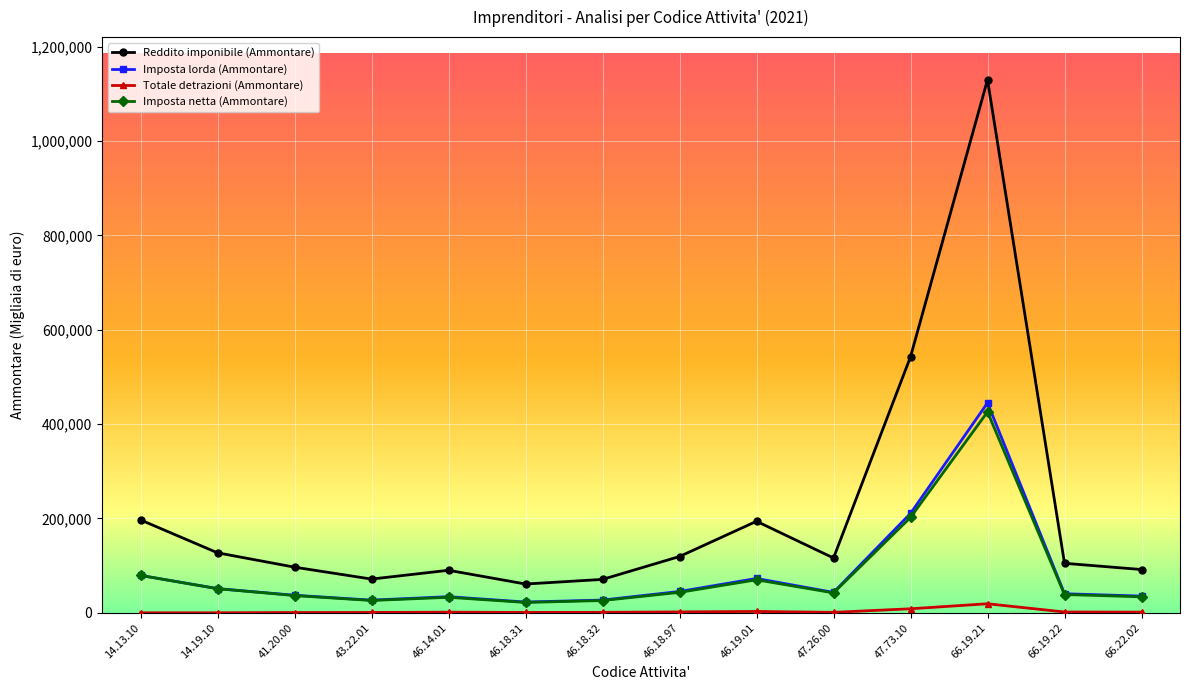

Where is Imposta netta (Ammontare) nearest to the value 223910?

47.73.10